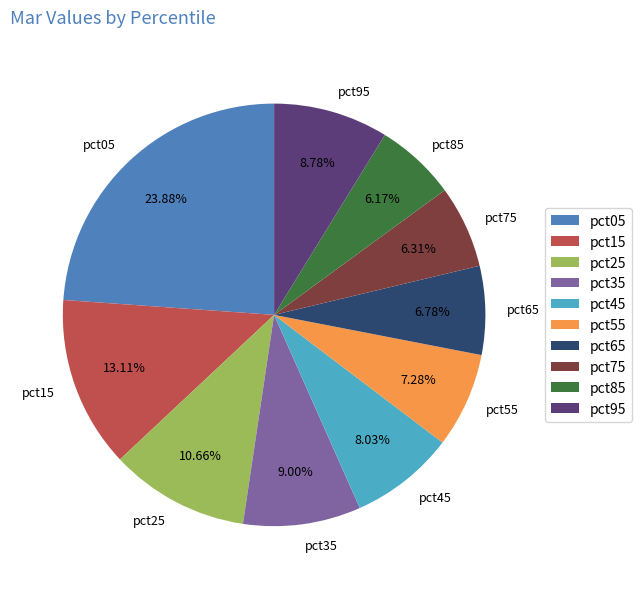

To the nearest percent, what portion does pct25 represent?

11%